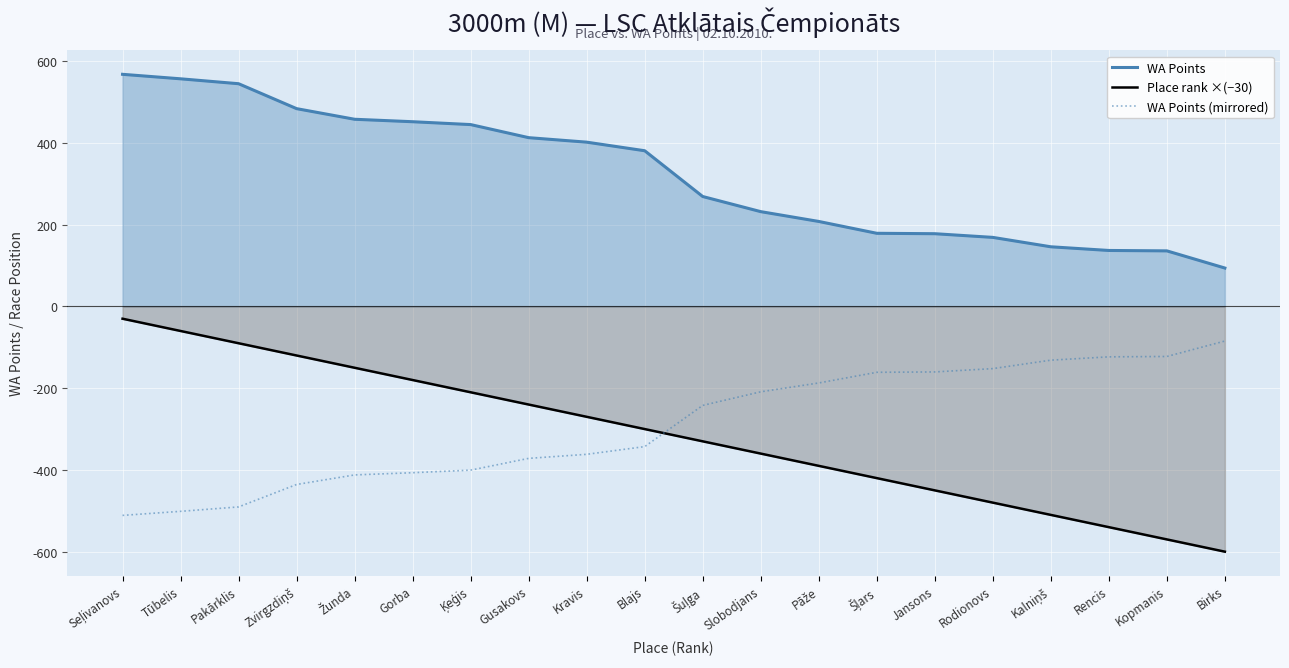

At which category is the sum across all series the highest?

Seļivanovs